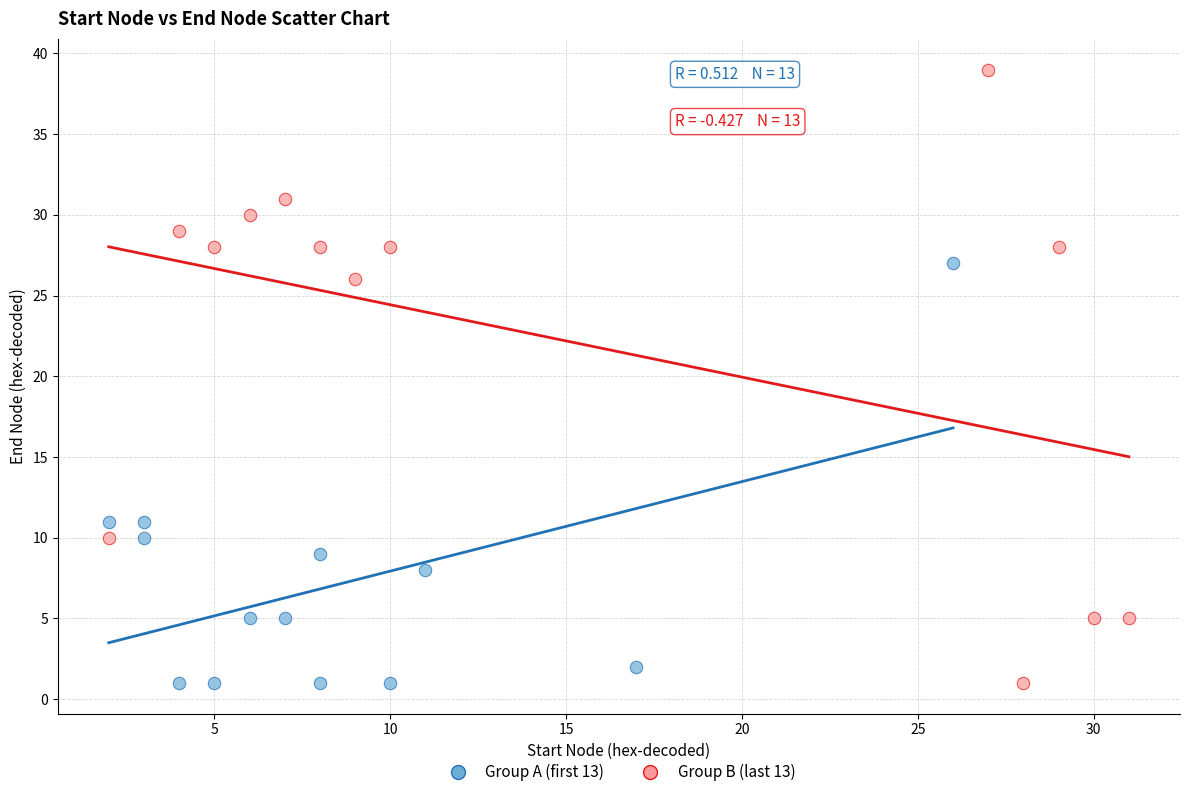

What are all the series names shown in the legend?

Group A (first 13), Group B (last 13)